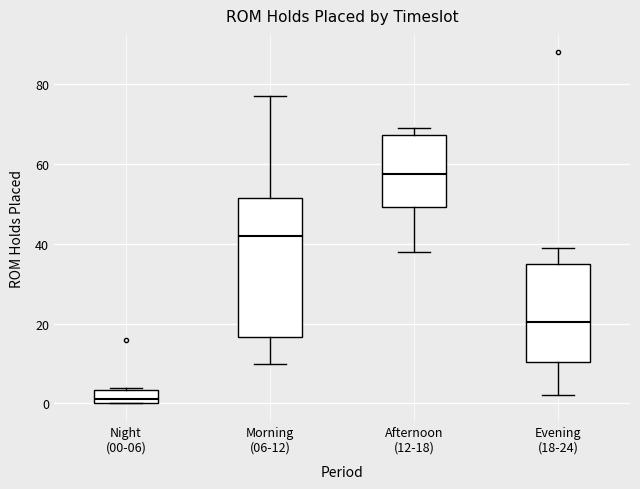

Reading left to right, read every box against the y-axis: the position of its median line, the range the box covers, and the ends of its whiskers. The values are not printed on the chart, so give them approximately, as read against the axis.

Night (00-06): median 2, box 0 to 4, whiskers 0 to 4
Morning (06-12): median 42, box 16 to 52, whiskers 10 to 78
Afternoon (12-18): median 58, box 50 to 68, whiskers 38 to 70
Evening (18-24): median 20, box 10 to 36, whiskers 2 to 40